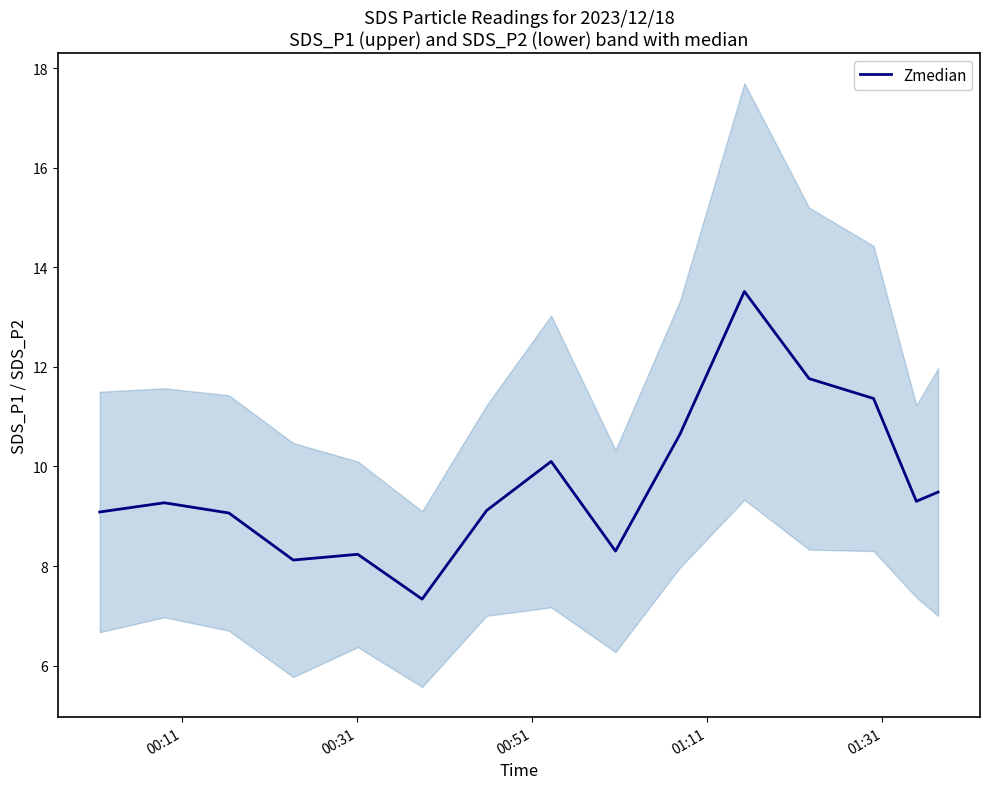

How many data points are less than 9?

4